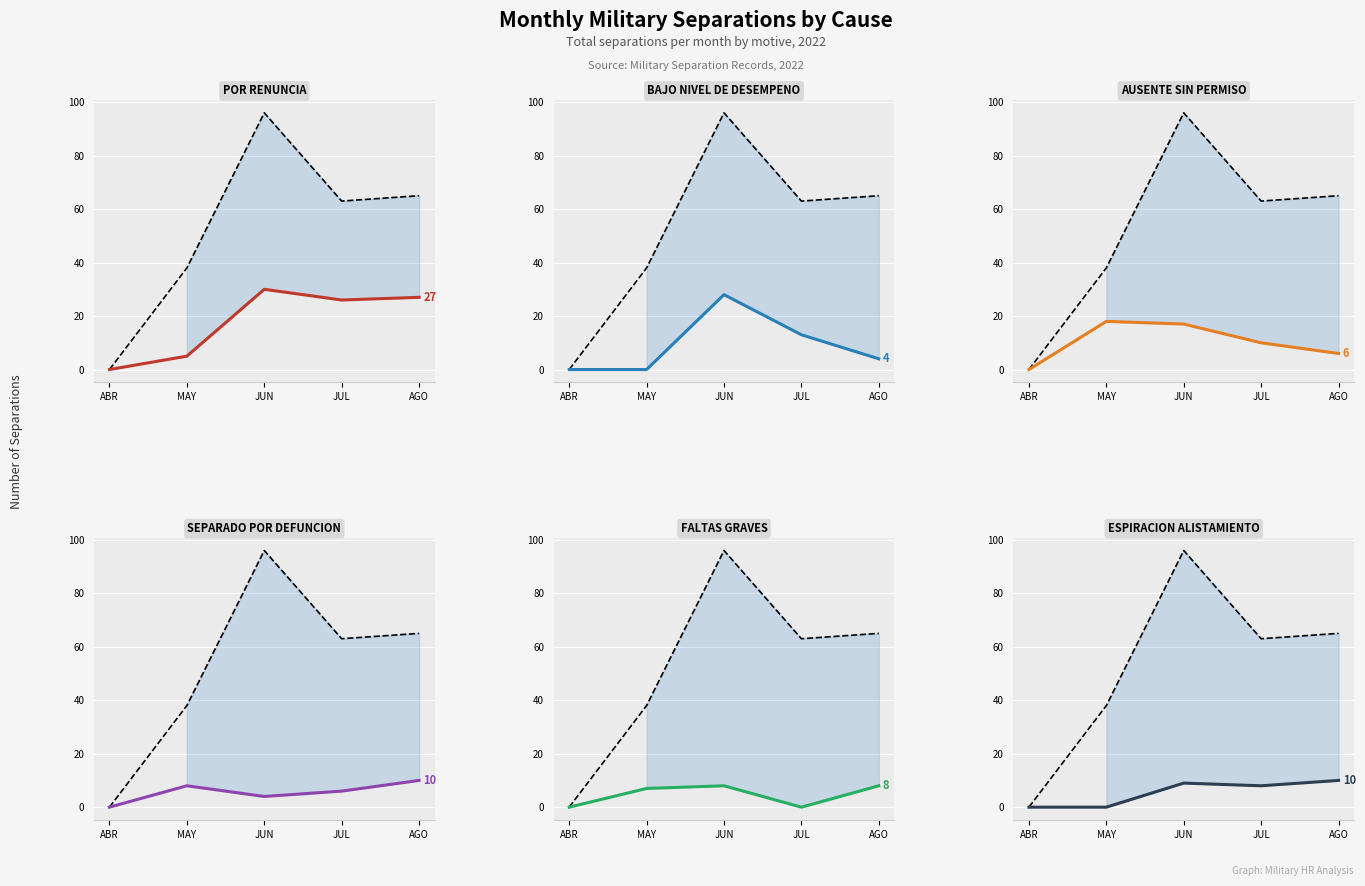

How many times do ESPIRACION ALISTAMIENTO and BAJO NIVEL DE DESEMPENO cross each other?

1